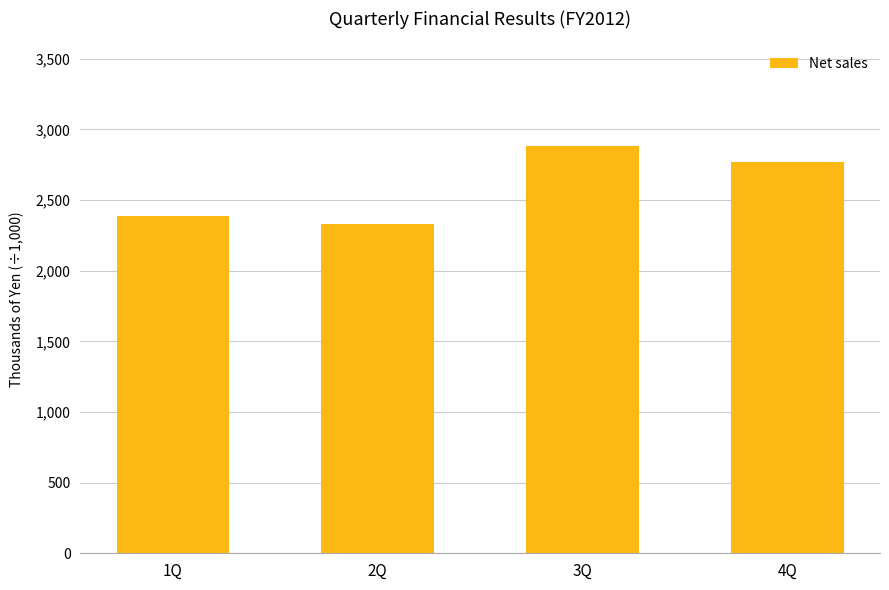

Which label corresponds to the largest value in the chart?

3Q